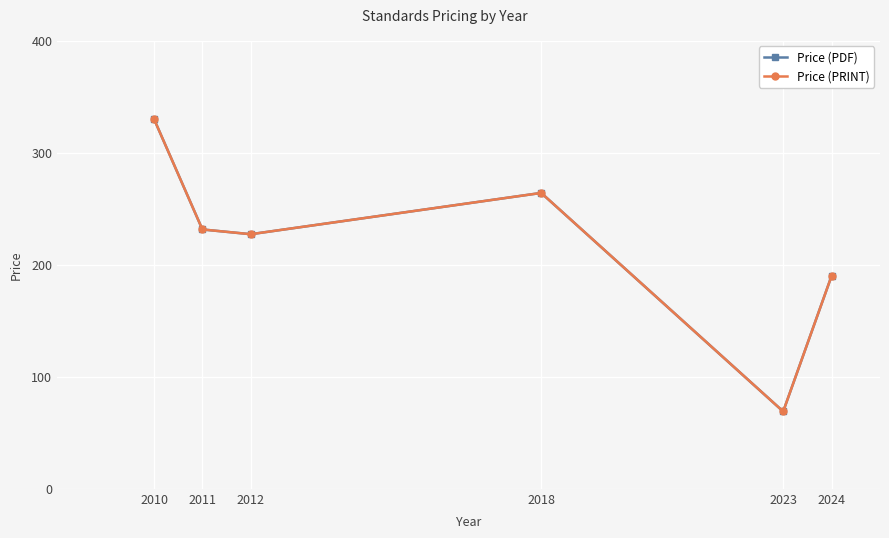

Rank the series by their maximum value, from highest to lowest.

Price (PDF), Price (PRINT)